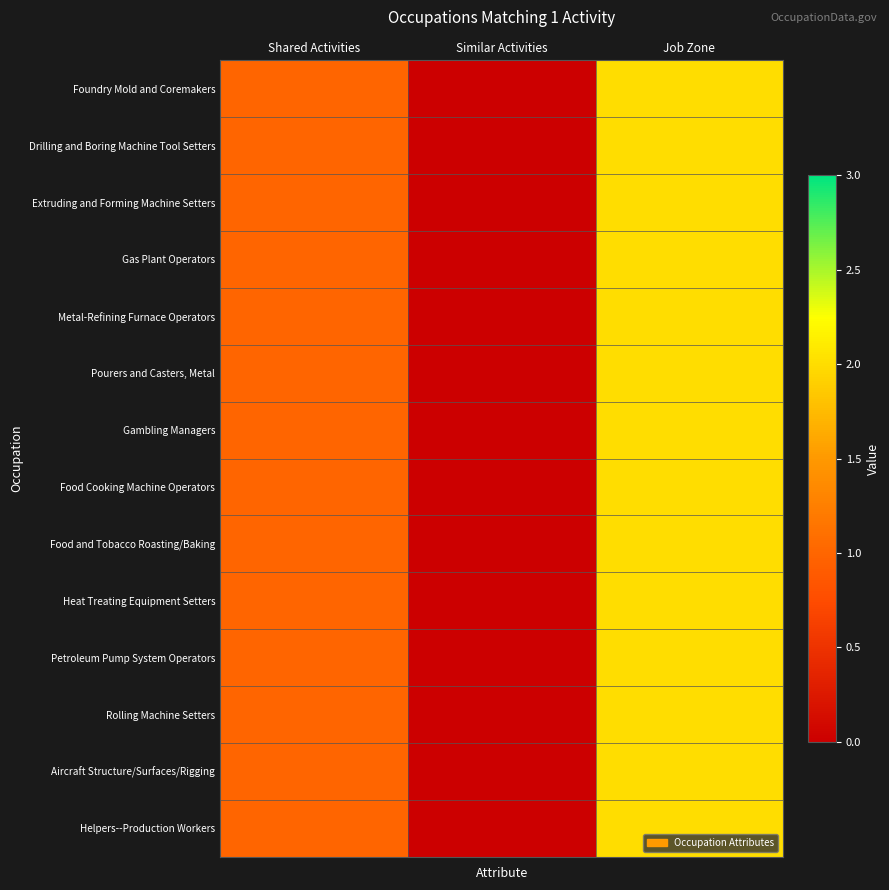

Which has a higher value, Shared Activities or Similar Activities?

Shared Activities